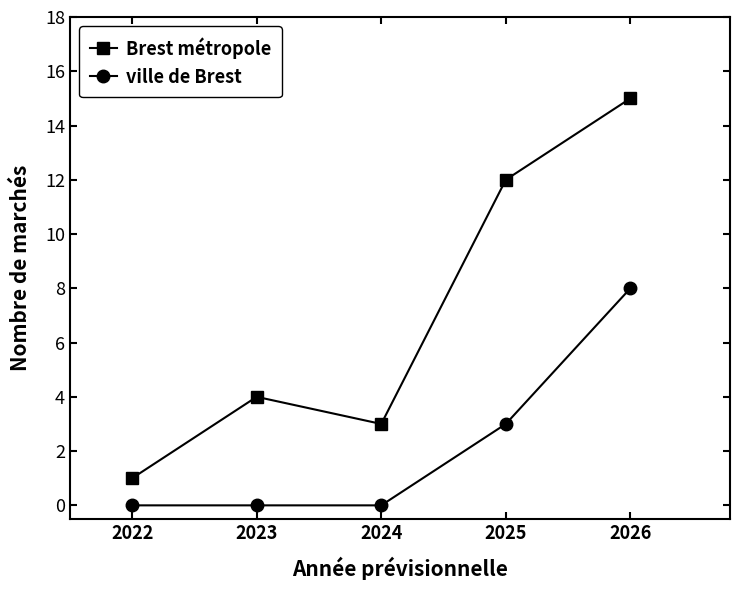

How many interior local valleys does the Brest métropole series have?

1